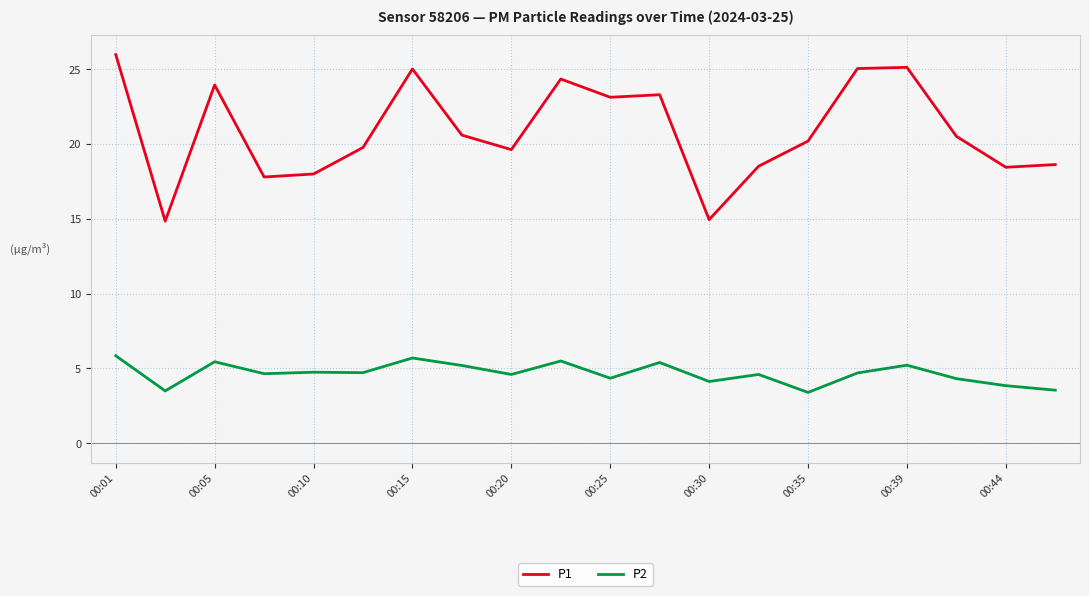

What is the average value of the P1 series?

20.9